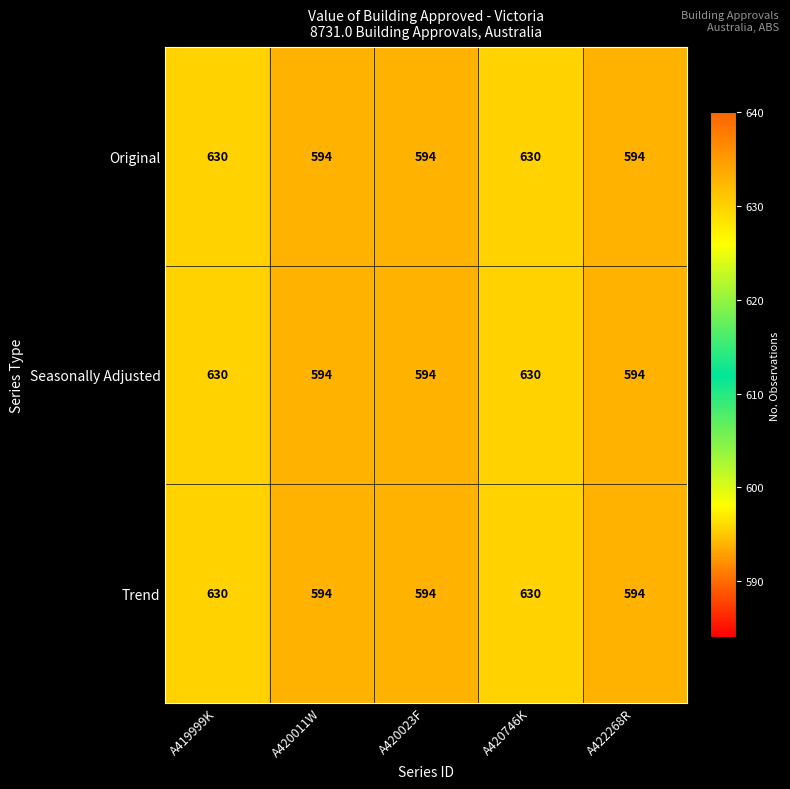

Read the Original value at A420011W, to the nearest 10.

590